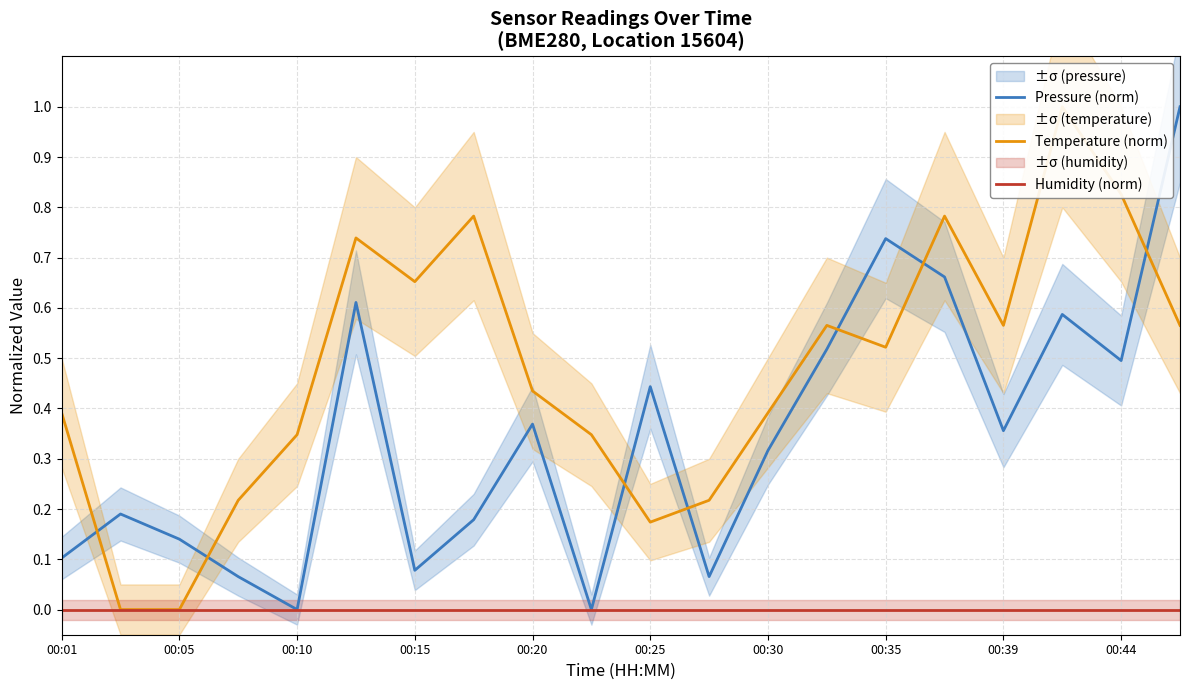

Is it true that Humidity (norm) equals 0.0 at 00:44?

True